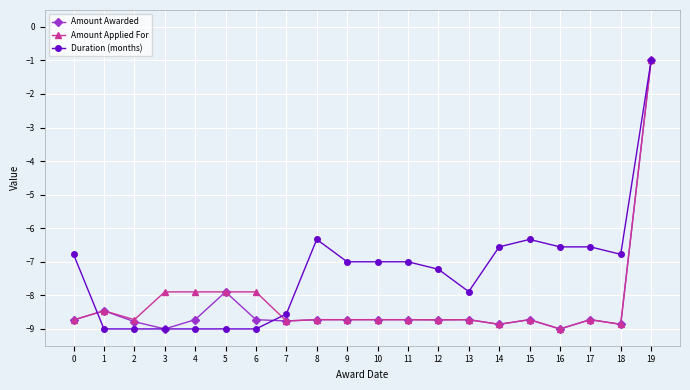

What is the spread (max minus min) of values at 2?

0.3